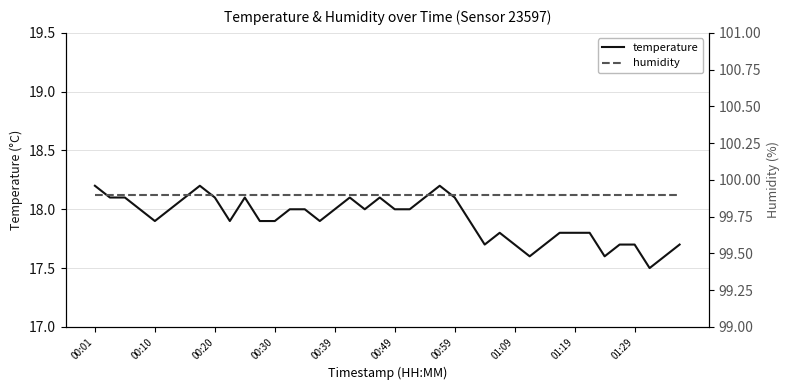

What is the total value across all series at 22?

118.0